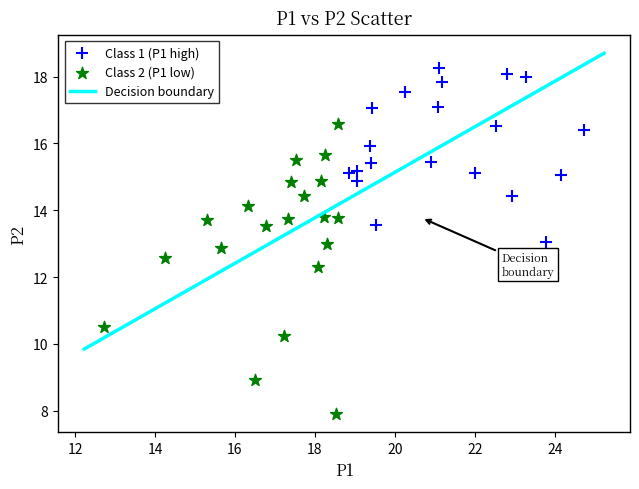

Which series has the largest Y range (max minus min)?

Class 2 (P1 low)